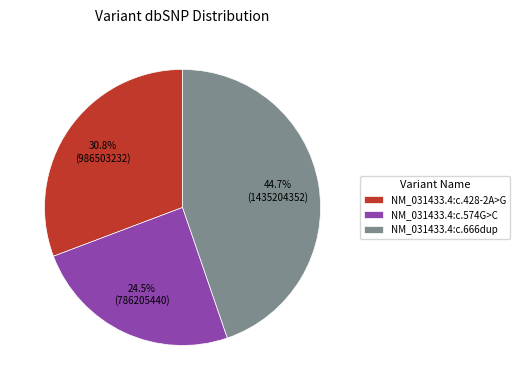

How much of the chart is everything except NM_031433.4:c.428-2A>G?

69.2%